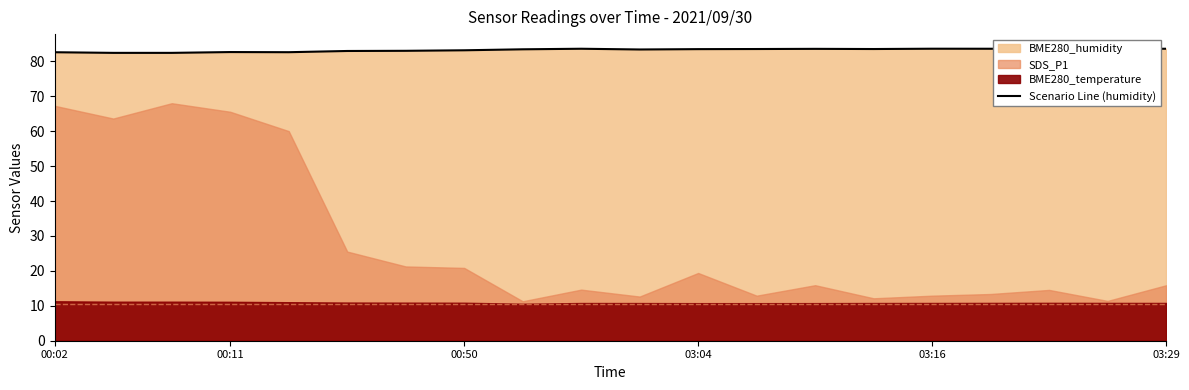

True or false: Scenario Line (humidity) has a value of 83.6 at 03:16.

True